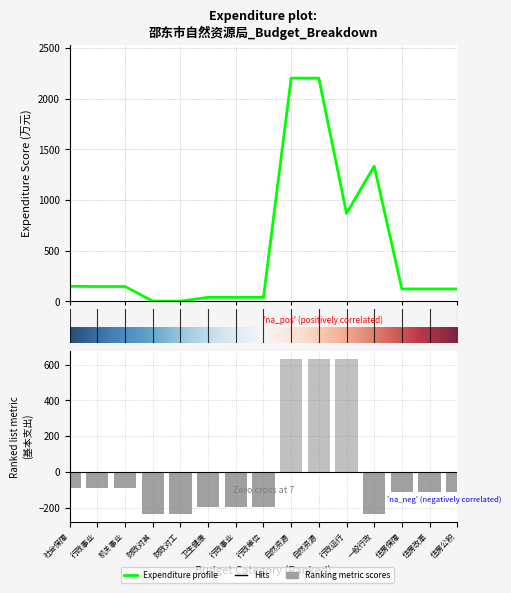

True or false: 基本支出 has a value of -113.6 at 住房改革.

True